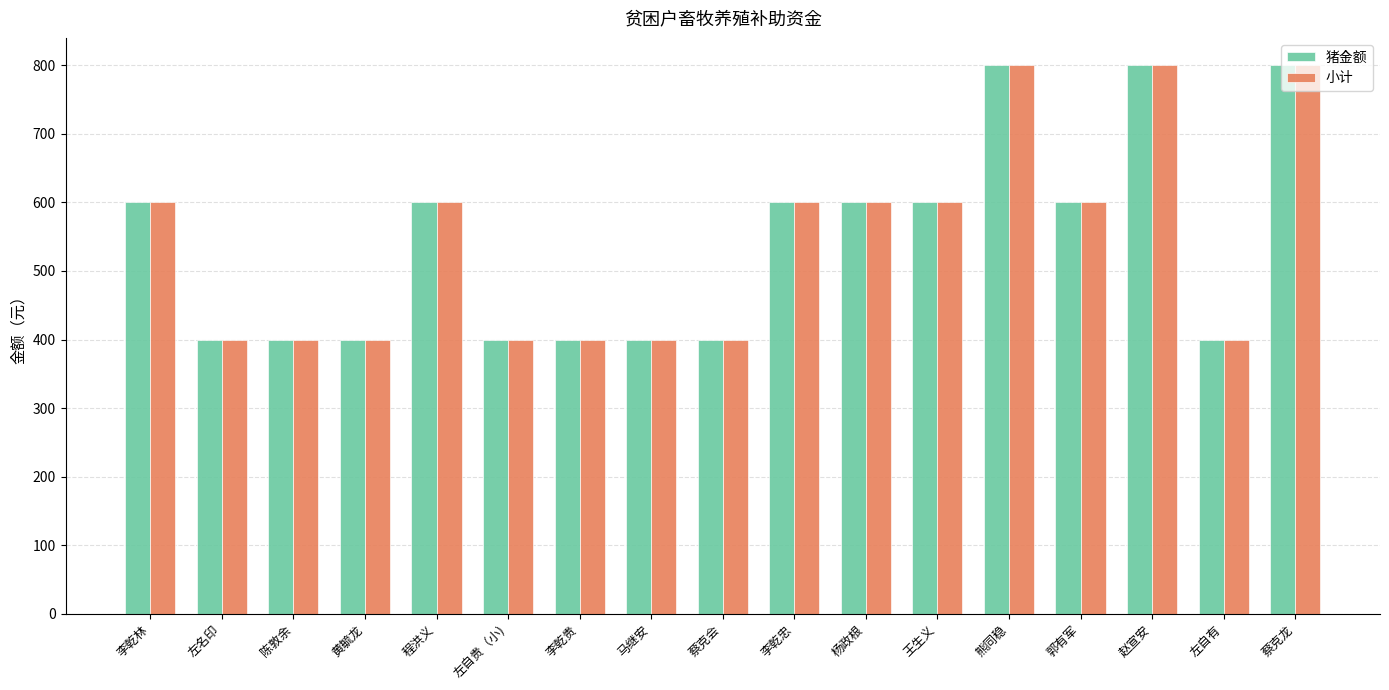

What is the value of the 小计 bar at the 15th from the left?

800